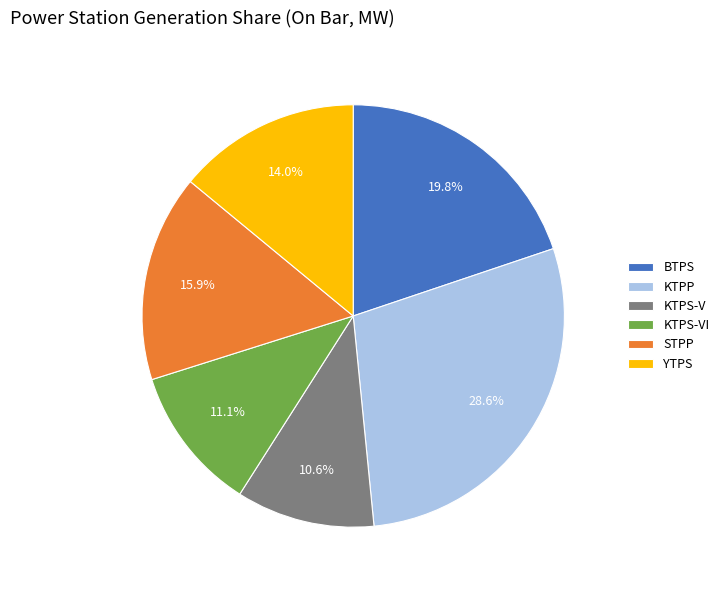

Rank the categories by value from lowest to highest.

KTPS-V, KTPS-VI, YTPS, STPP, BTPS, KTPP